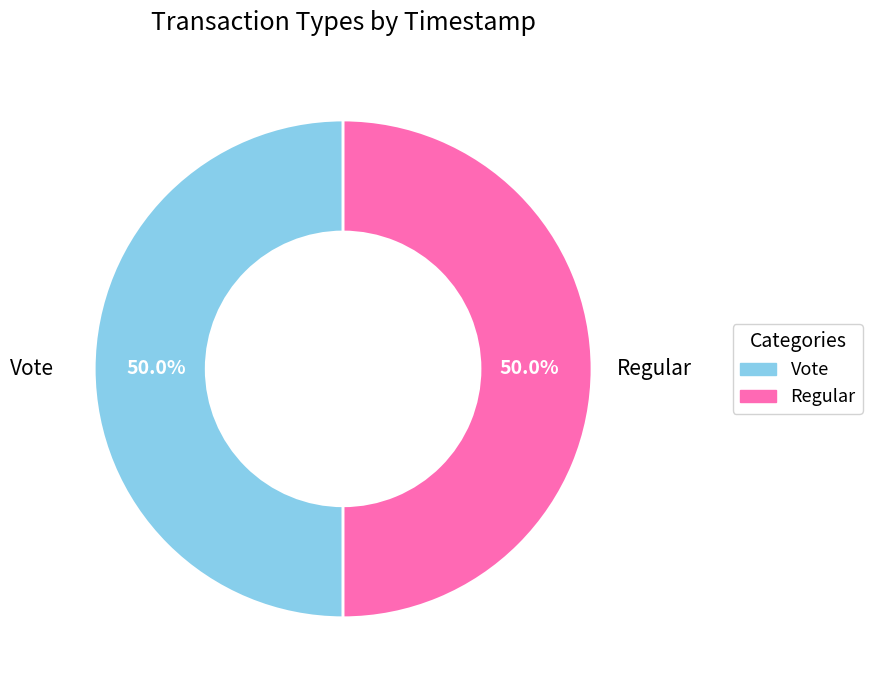

What percentage do Regular and Vote together represent?

100.0%